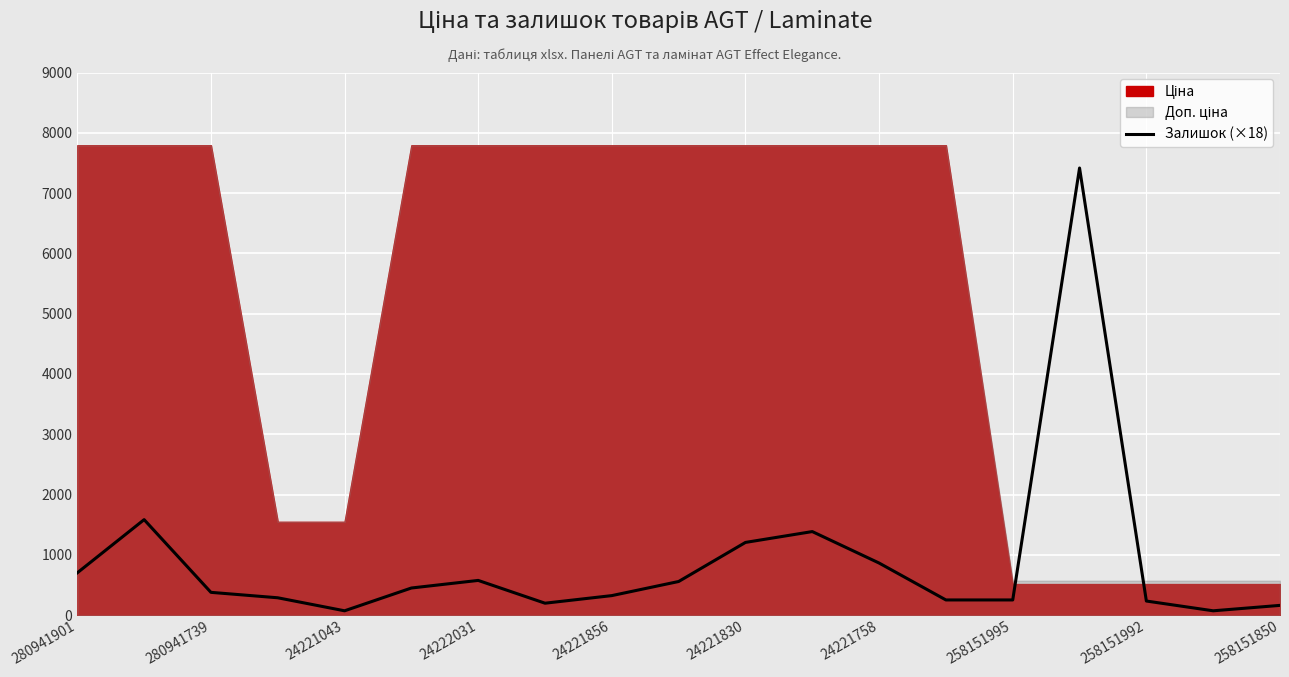

At which category does the data reach its first local peak?

280941739